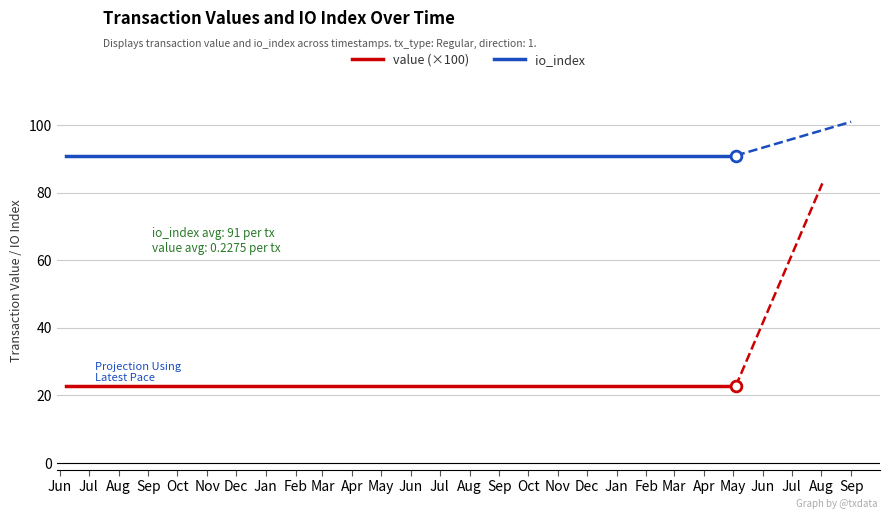

True or false: value (×100) and io_index cross at least once.

False